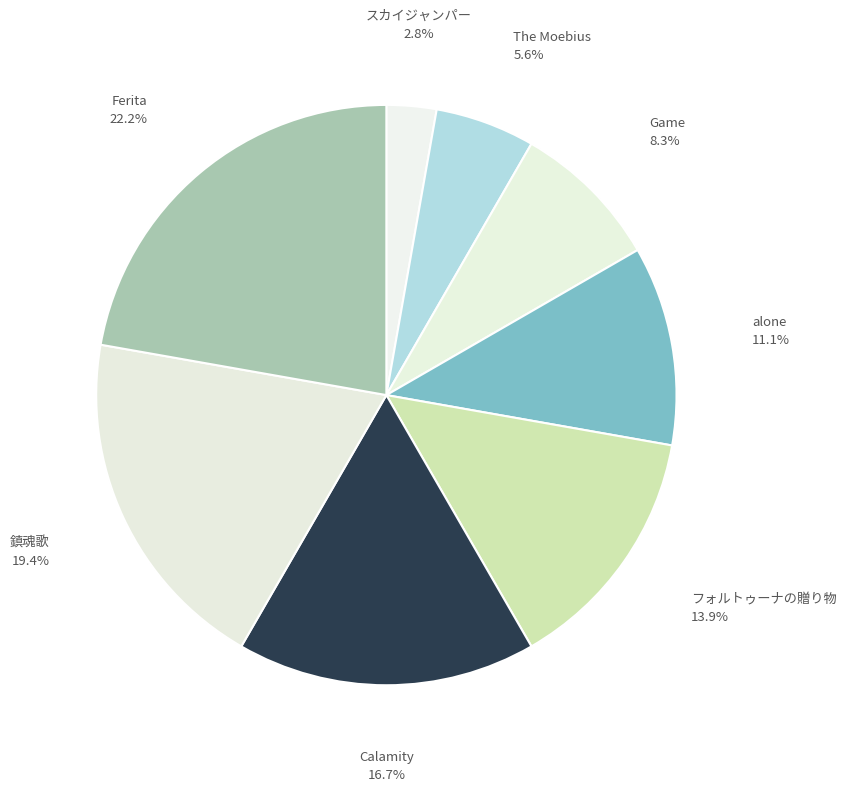

Rank the categories by value from highest to lowest.

Ferita, 鎮魂歌, Calamity, フォルトゥーナの贈り物, alone, Game, The Moebius, スカイジャンパー